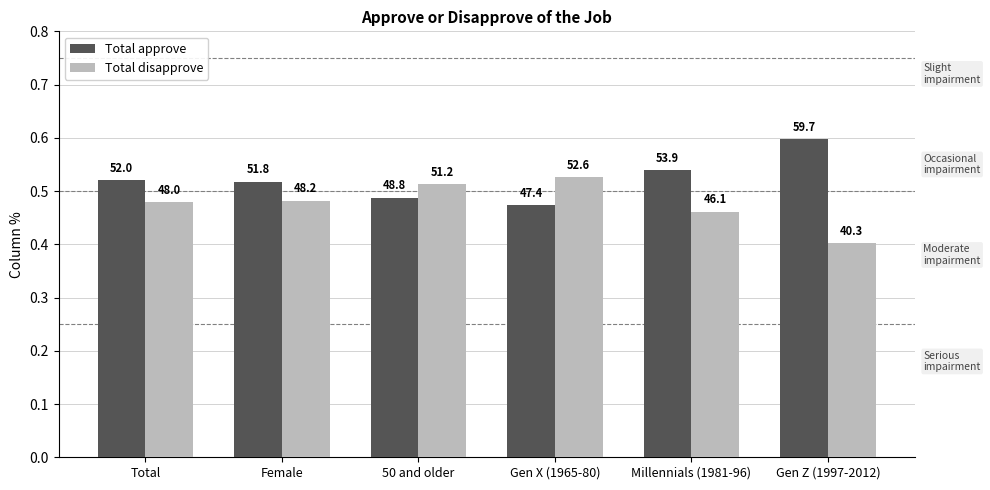

What is the sum of the Total approve values at Gen Z (1997-2012) and 50 and older?

1.1